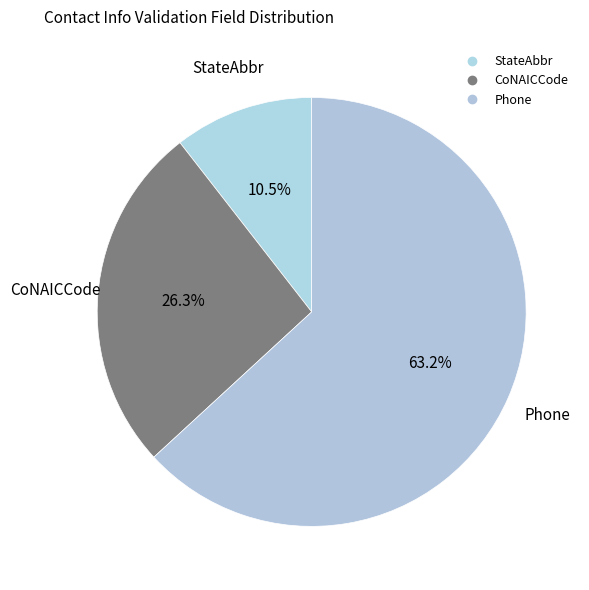

True or false: Phone accounts for 78% of the total.

False